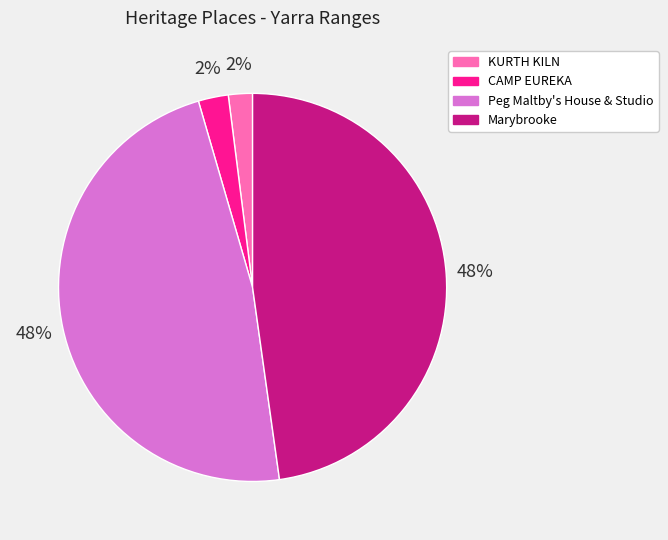

The Marybrooke slice represents 48% of the pie. True or false?

True